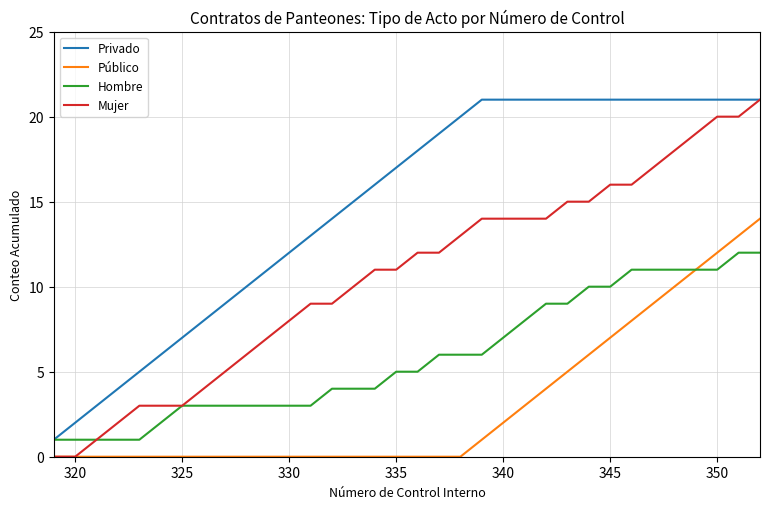

True or false: Privado and Público cross at least once.

False